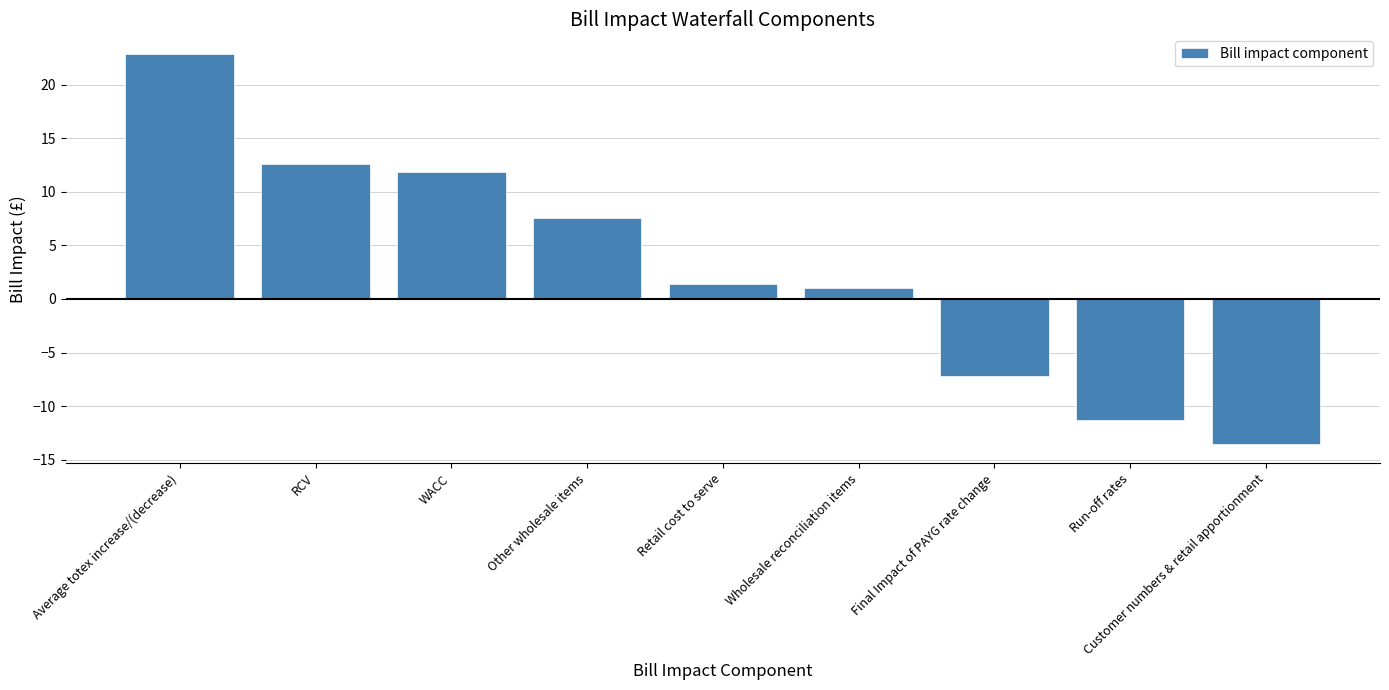

What is the value of the 4th bar from the left?

7.5